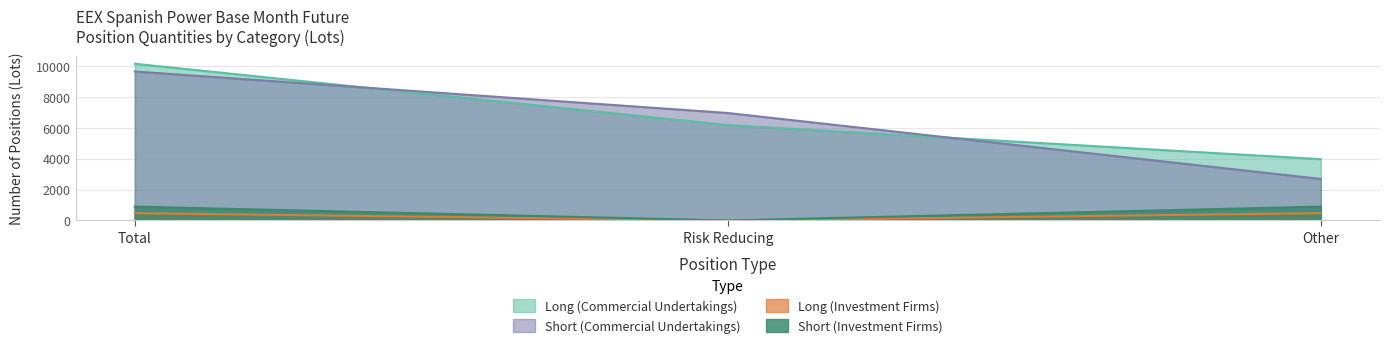

Which series has the largest total across all categories?

Long (Commercial Undertakings)